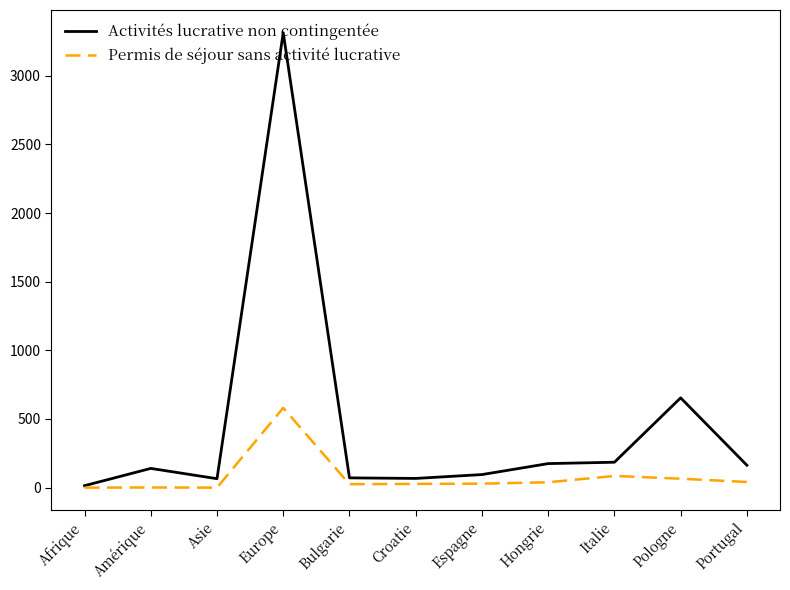

In Permis de séjour sans activité lucrative, how many points are lower than both neighbors (excluding endpoints)?

2